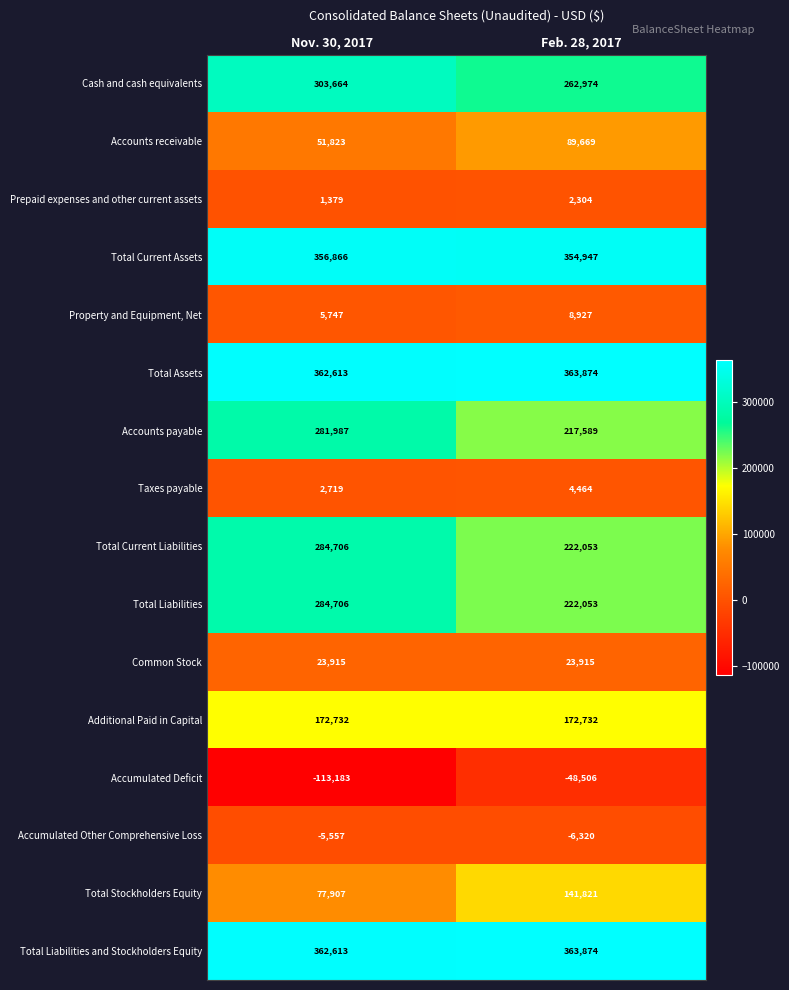

The value of Additional Paid in Capital at Nov. 30, 2017 is 172732. True or false?

True